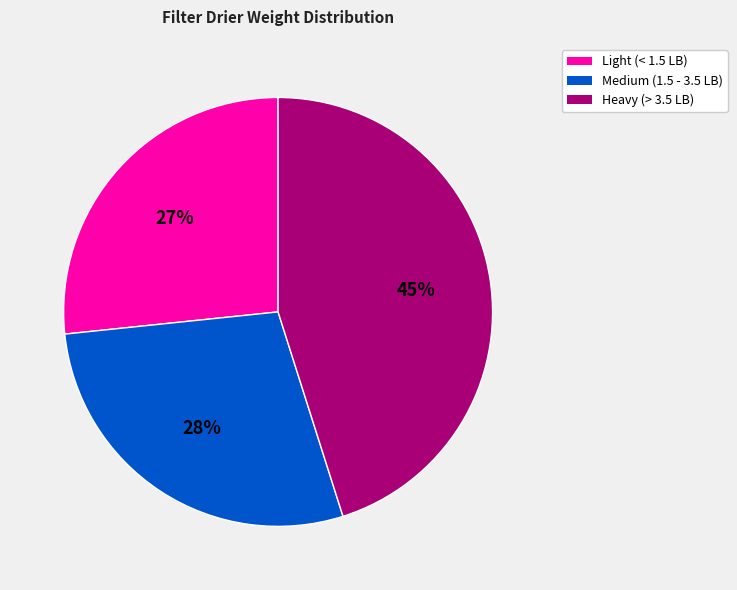

Is there any slice that represents more than half of the pie?

No